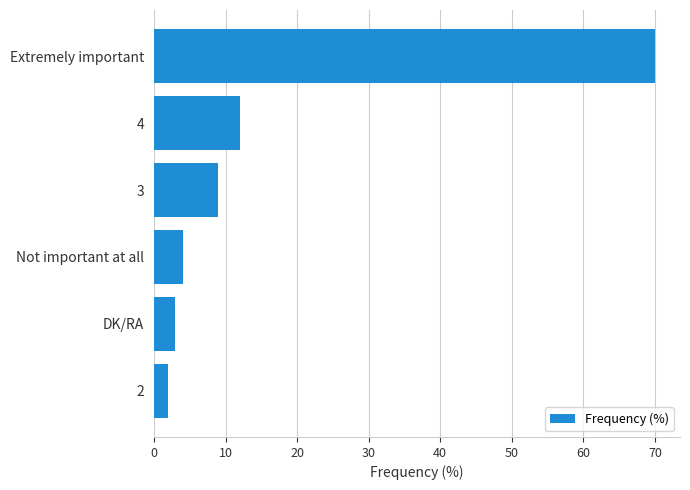

What is the smallest value displayed?

2